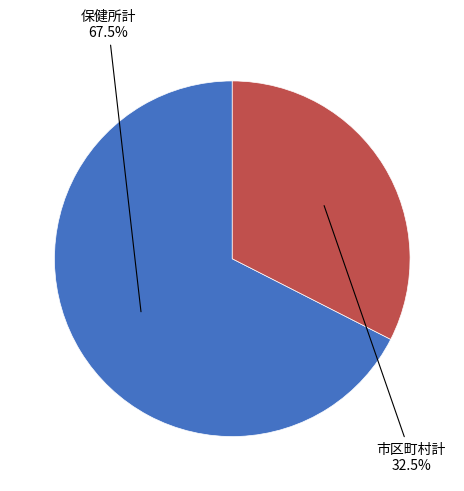

To the nearest percent, what is the average slice percentage?

50%